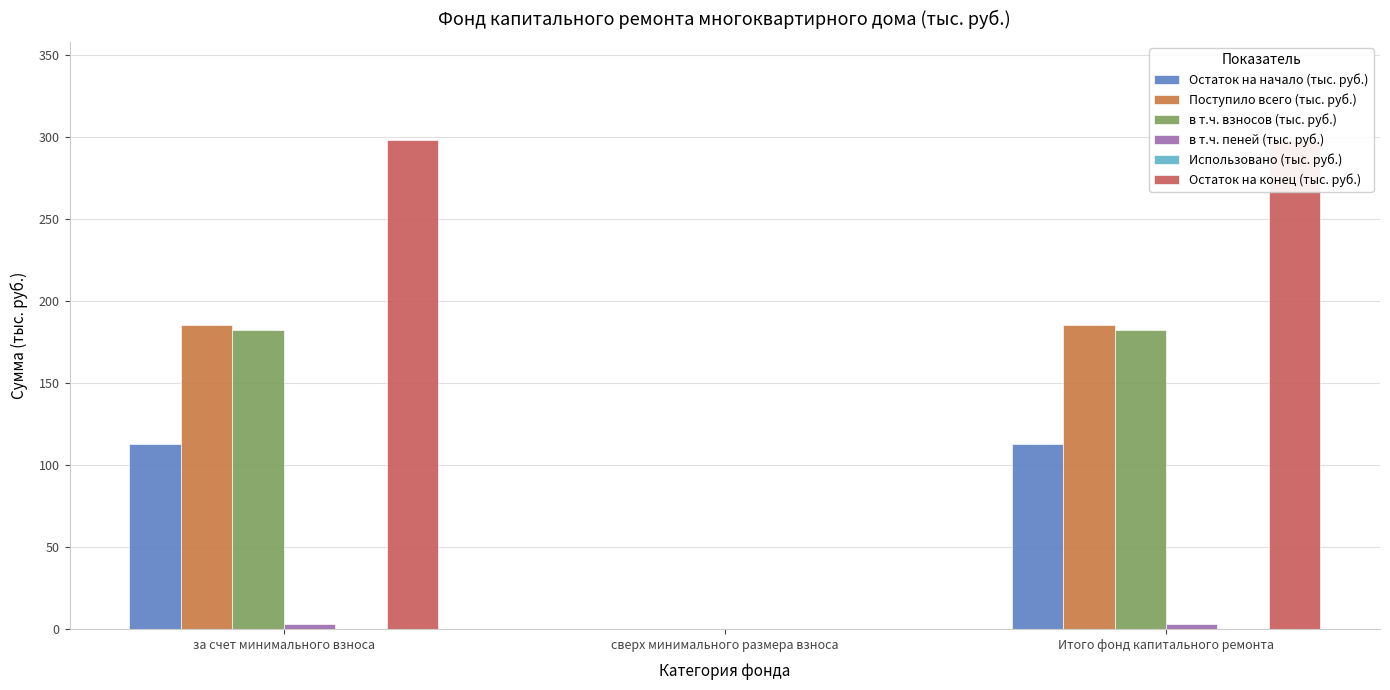

The value of Использовано (тыс. руб.) at Итого фонд капитального ремонта is 0.0. True or false?

True